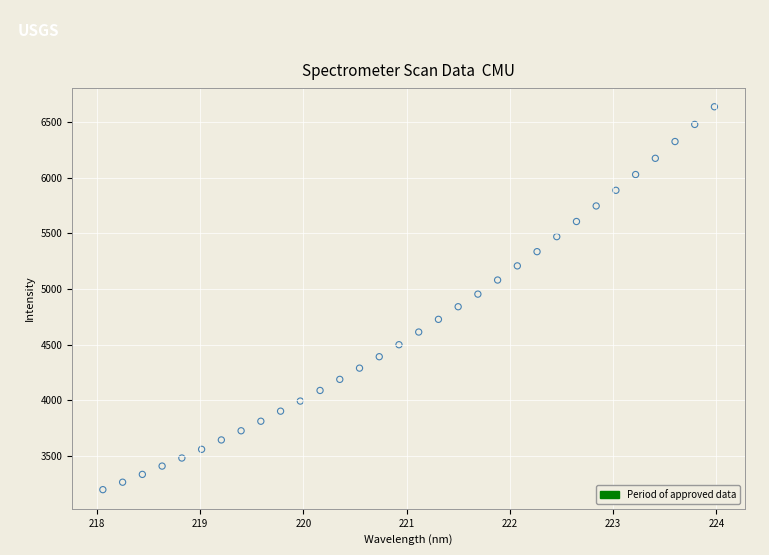

What is the range of Y values (max minus min)?

3438.6